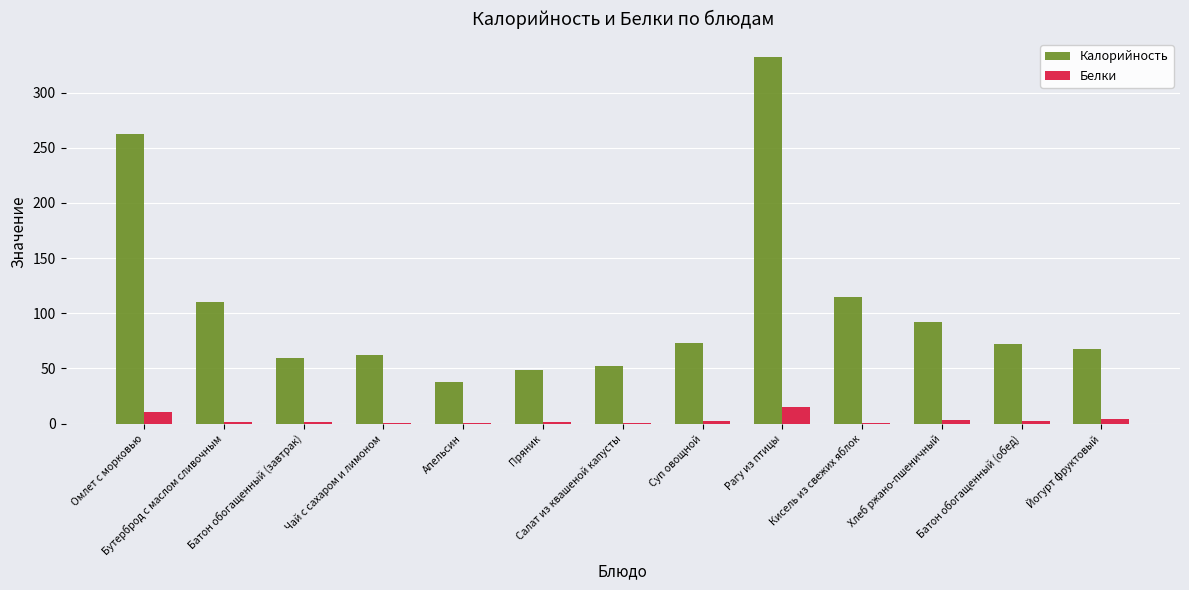

What is the sum of all Белки values?

42.8